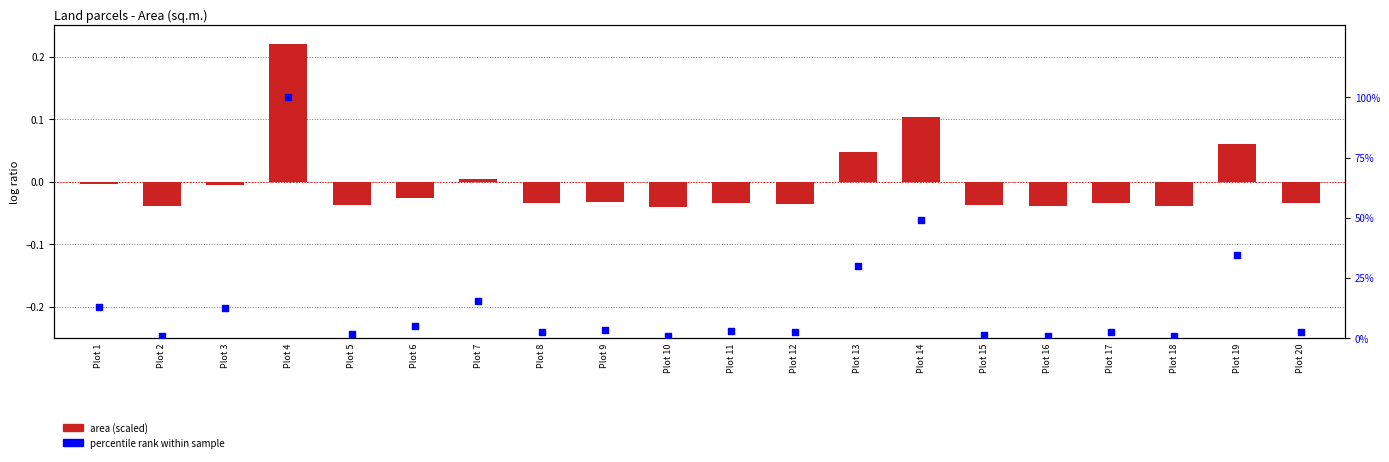

Is the value of area (scaled) at Plot 20 greater than the value of percentile rank within sample at Plot 12?

No